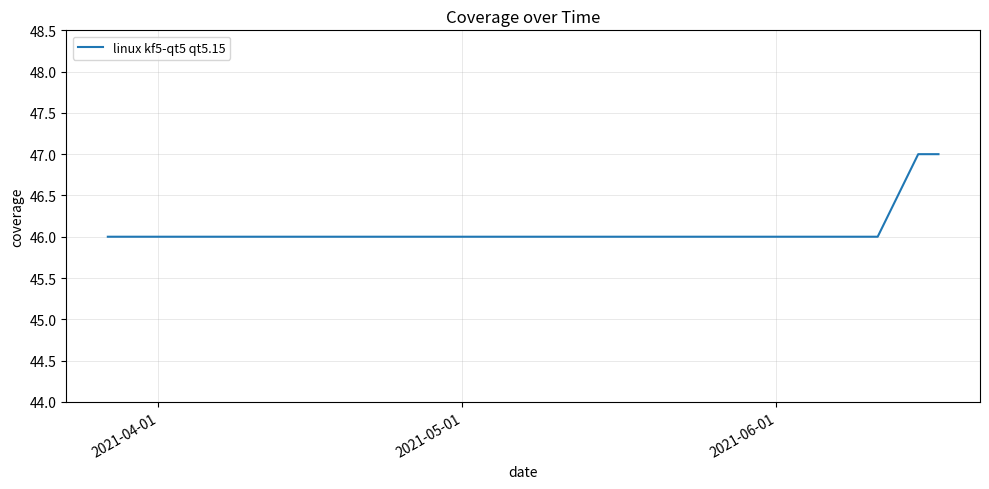

Count the number of data series in this chart.

1